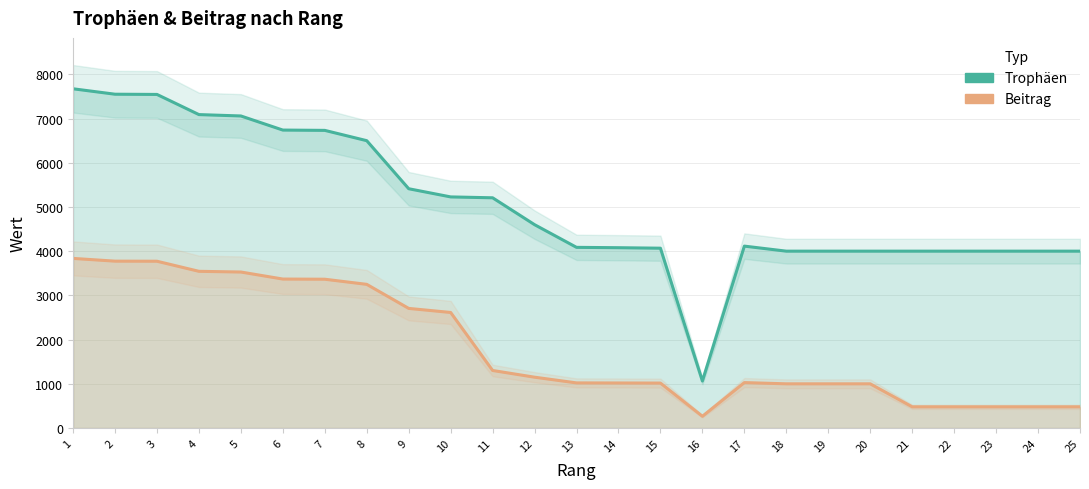

The Beitrag series shows 480 at 21. True or false?

True